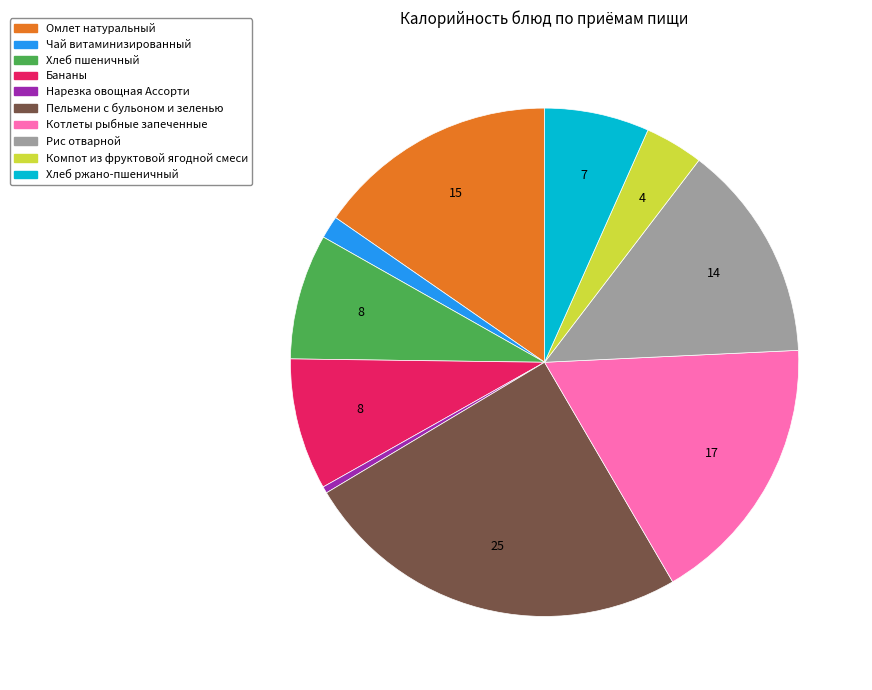

Do Омлет натуральный and Пельмени с бульоном и зеленью together represent more than half of the pie?

No